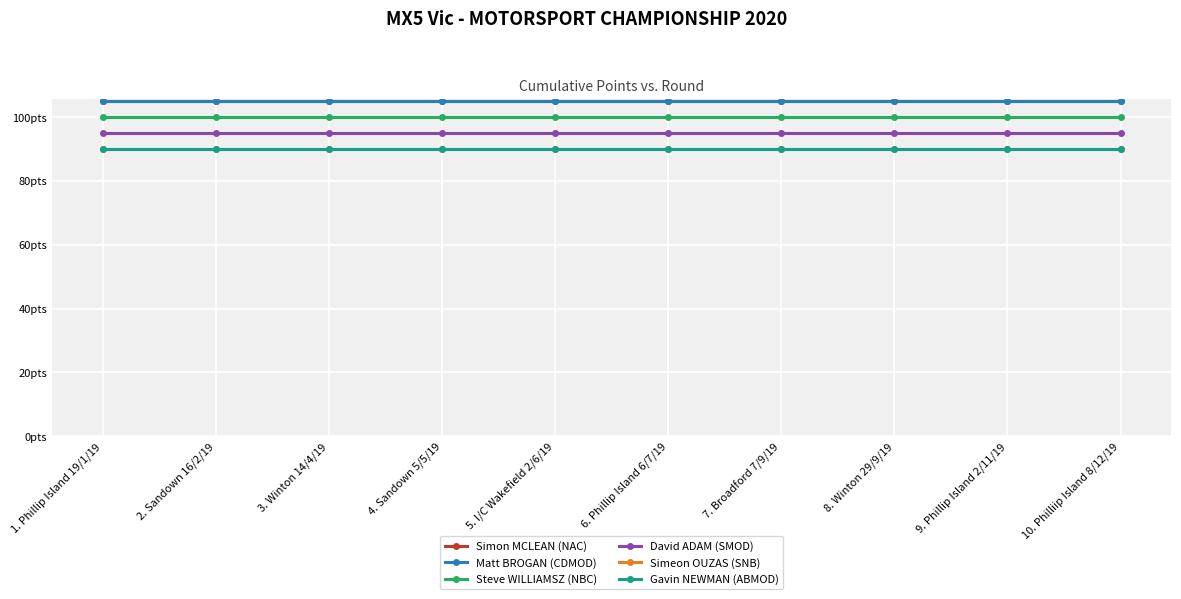

What is the minimum value shown in the chart?

90